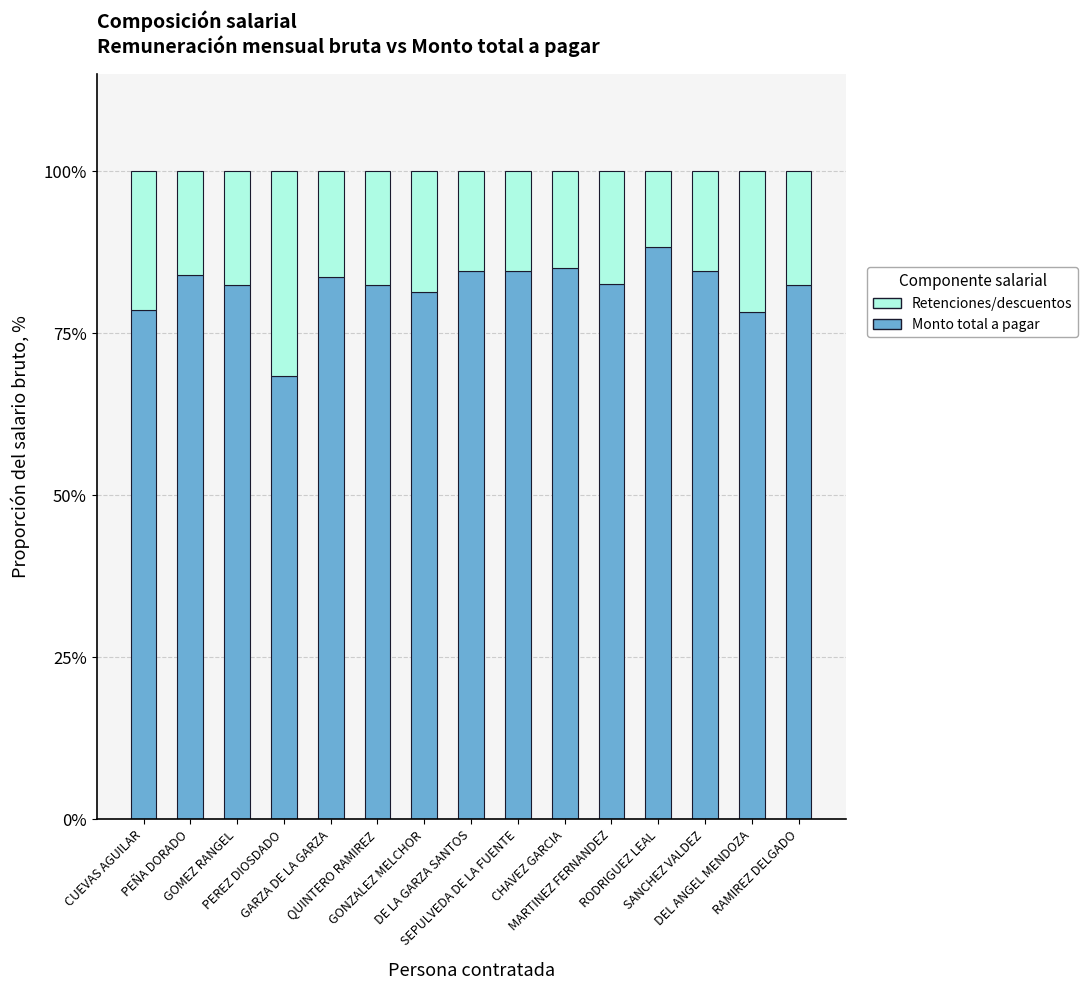

What is the maximum value for Monto total a pagar?

88.2